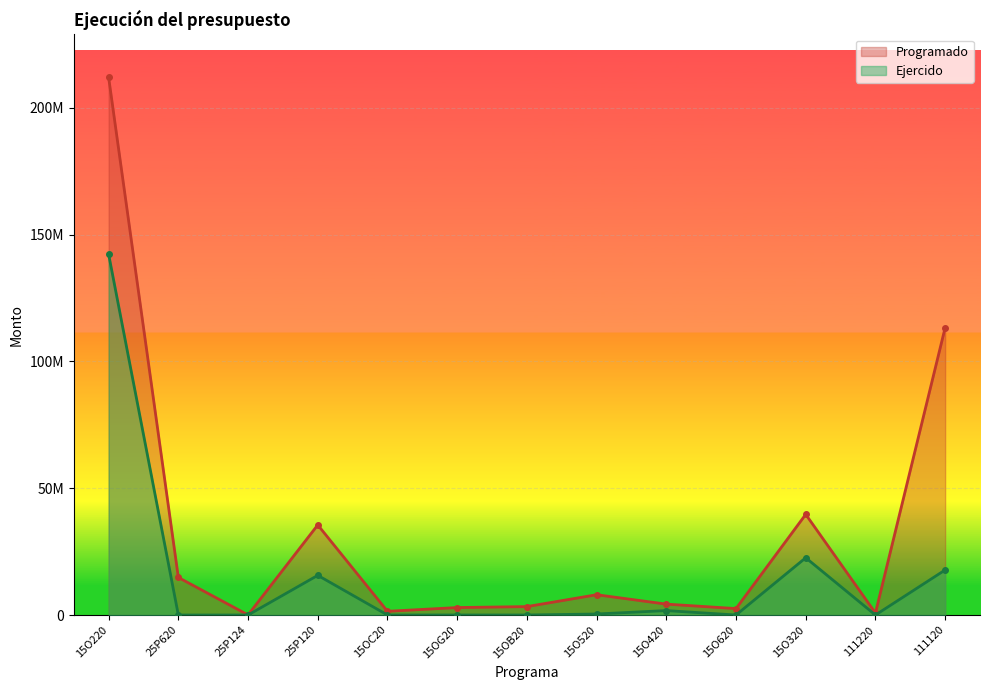

How many values in the Programado series exceed 4294142?

6